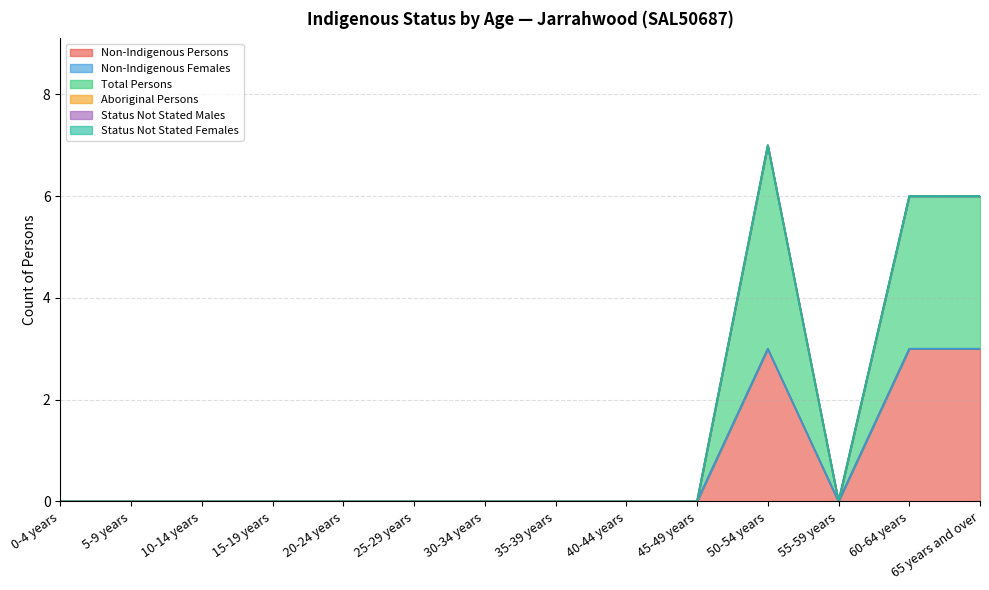

Reading right to left, transcribe all the data shown in this chart.

Non-Indigenous Persons: 65 years and over=3	60-64 years=3	55-59 years=0	50-54 years=3	45-49 years=0	40-44 years=0	35-39 years=0	30-34 years=0	25-29 years=0	20-24 years=0	15-19 years=0	10-14 years=0	5-9 years=0	0-4 years=0
Non-Indigenous Females: 65 years and over=0	60-64 years=0	55-59 years=0	50-54 years=0	45-49 years=0	40-44 years=0	35-39 years=0	30-34 years=0	25-29 years=0	20-24 years=0	15-19 years=0	10-14 years=0	5-9 years=0	0-4 years=0
Total Persons: 65 years and over=3	60-64 years=3	55-59 years=0	50-54 years=4	45-49 years=0	40-44 years=0	35-39 years=0	30-34 years=0	25-29 years=0	20-24 years=0	15-19 years=0	10-14 years=0	5-9 years=0	0-4 years=0
Aboriginal Persons: 65 years and over=0	60-64 years=0	55-59 years=0	50-54 years=0	45-49 years=0	40-44 years=0	35-39 years=0	30-34 years=0	25-29 years=0	20-24 years=0	15-19 years=0	10-14 years=0	5-9 years=0	0-4 years=0
Status Not Stated Males: 65 years and over=0	60-64 years=0	55-59 years=0	50-54 years=0	45-49 years=0	40-44 years=0	35-39 years=0	30-34 years=0	25-29 years=0	20-24 years=0	15-19 years=0	10-14 years=0	5-9 years=0	0-4 years=0
Status Not Stated Females: 65 years and over=0	60-64 years=0	55-59 years=0	50-54 years=0	45-49 years=0	40-44 years=0	35-39 years=0	30-34 years=0	25-29 years=0	20-24 years=0	15-19 years=0	10-14 years=0	5-9 years=0	0-4 years=0